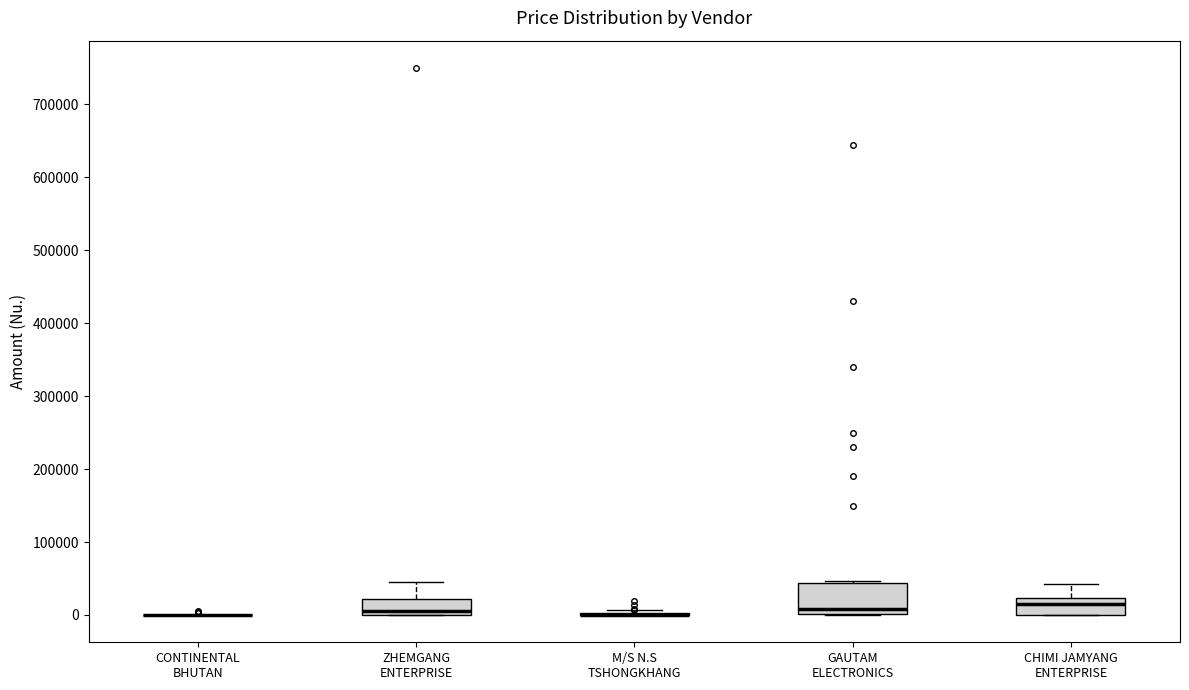

Reading left to right, transcribe this box plot: for each box, give where its median line is, the range the box spans, and where its two whiskers end, as read against the y-axis. The values are not printed on the chart, so give them approximately, as read against the axis.

CONTINENTAL BHUTAN: box collapsed to a line at 0, whiskers 0 to 0
ZHEMGANG ENTERPRISE: median 10000, box 0 to 20000, whiskers 0 to 50000
M/S N.S TSHONGKHANG: box collapsed to a line at 0, whiskers 0 to 10000
GAUTAM ELECTRONICS: median 10000, box 0 to 40000, whiskers 0 to 50000
CHIMI JAMYANG ENTERPRISE: median 10000, box 0 to 20000, whiskers 0 to 40000